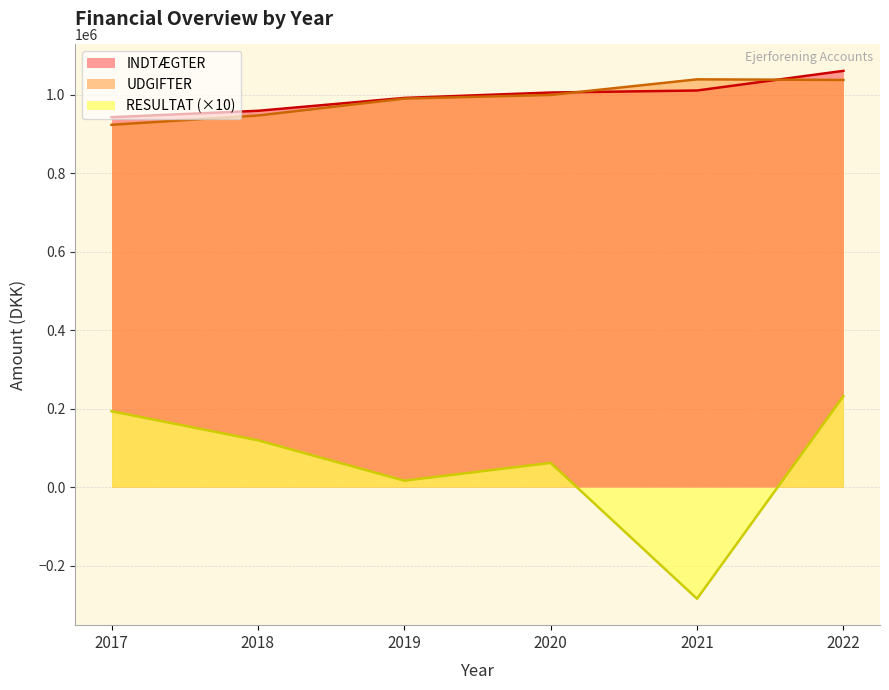

The value of UDGIFTER at 2021 is 1039293.2. True or false?

True